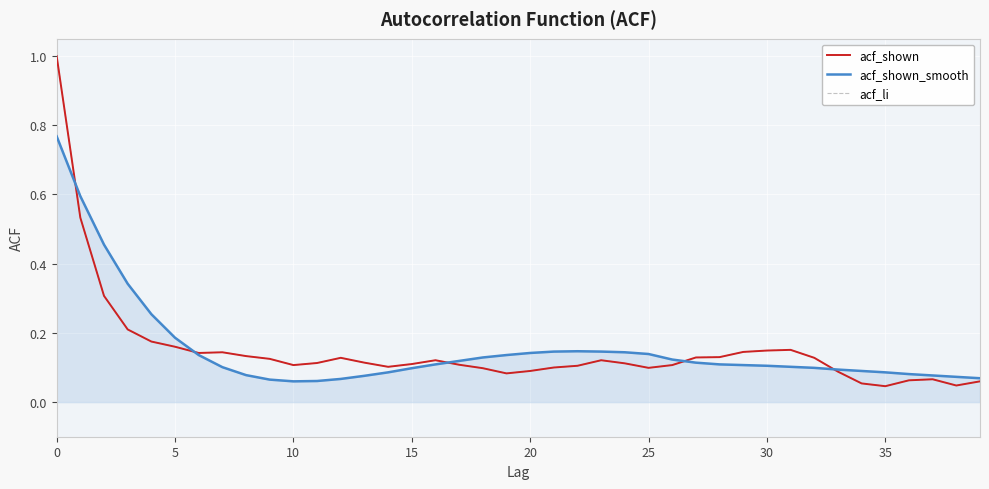

Does the chart display data point markers on the line(s)?

No